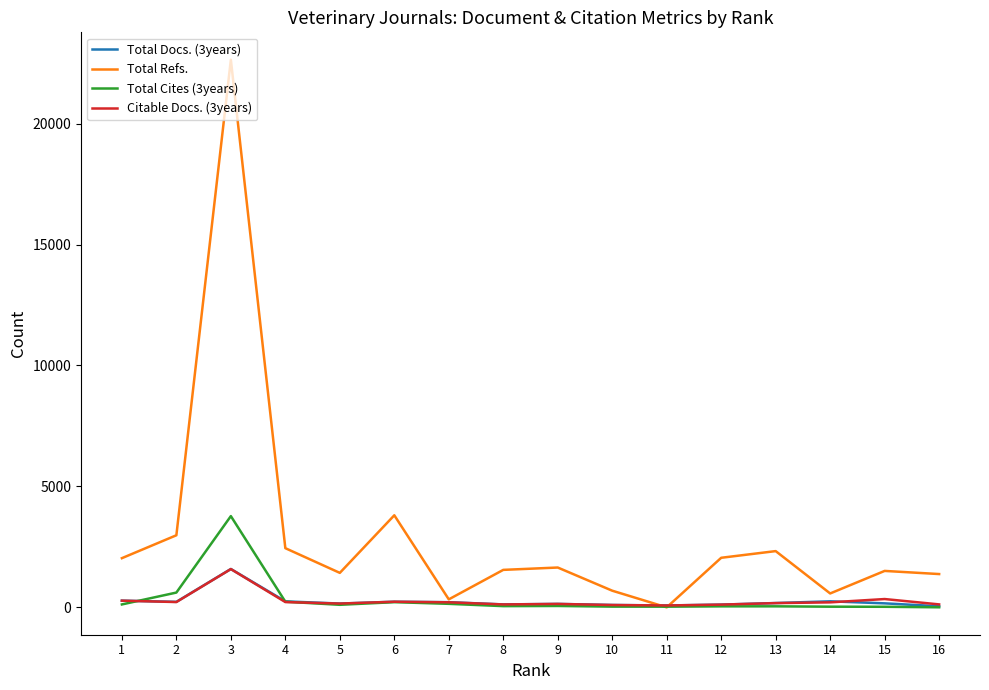

Between which two adjacent categories do Total Docs. (3years) and Citable Docs. (3years) first intersect?

15 and 14